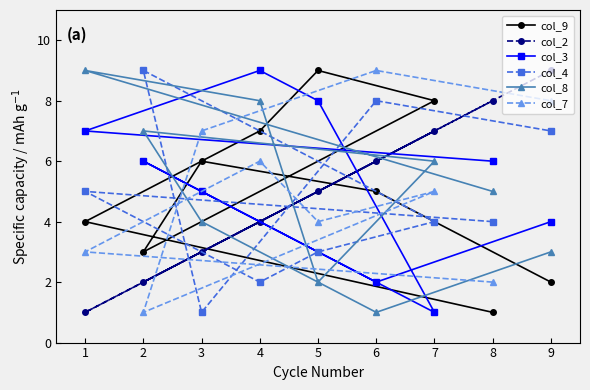

At which category does col_3 reach its first local valley?

7